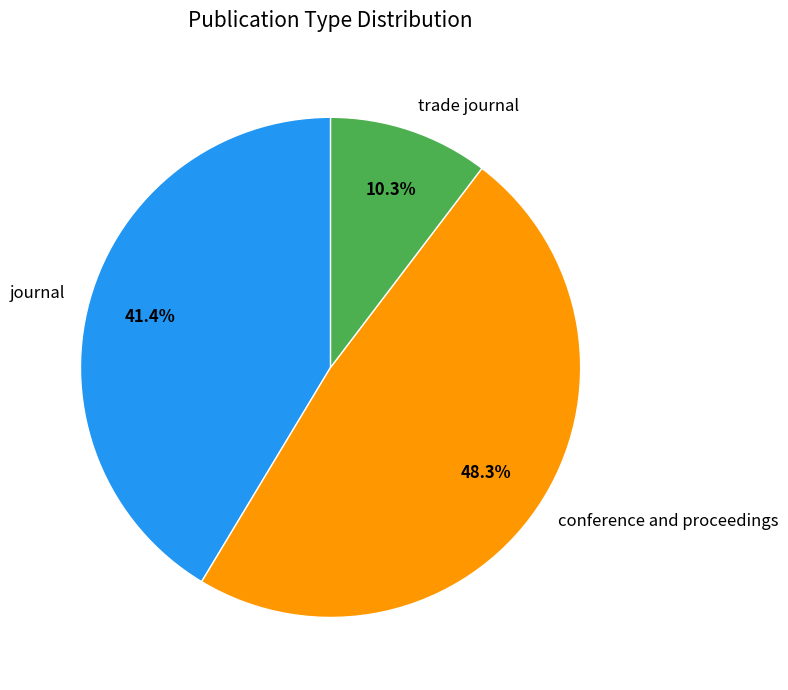

The journal slice represents 41% of the pie. True or false?

True